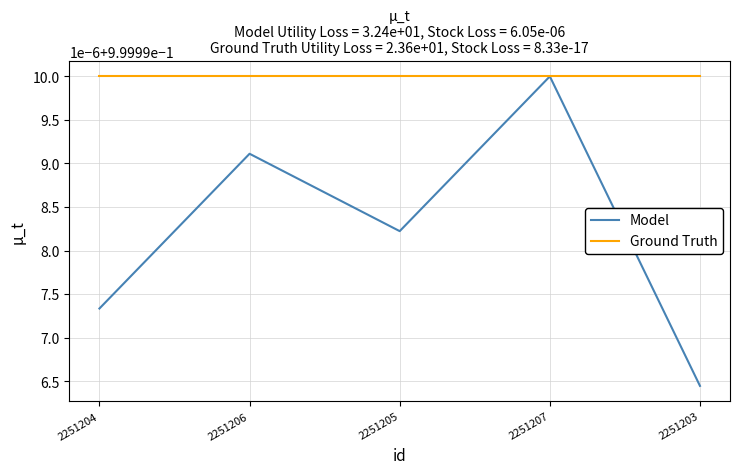

Which series has the largest range (max minus min)?

Model